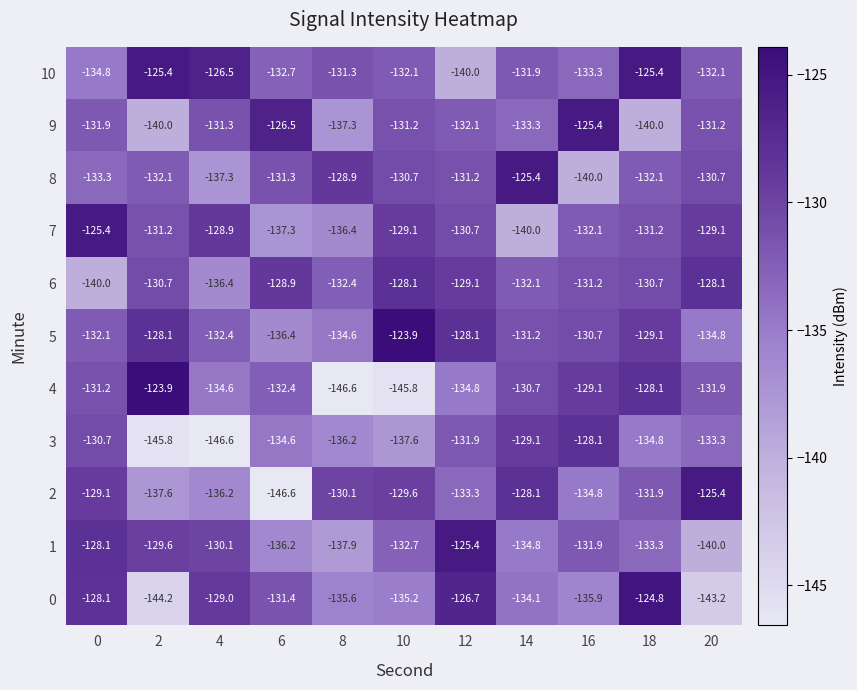

Which series changed the most between 8 and 16?

4